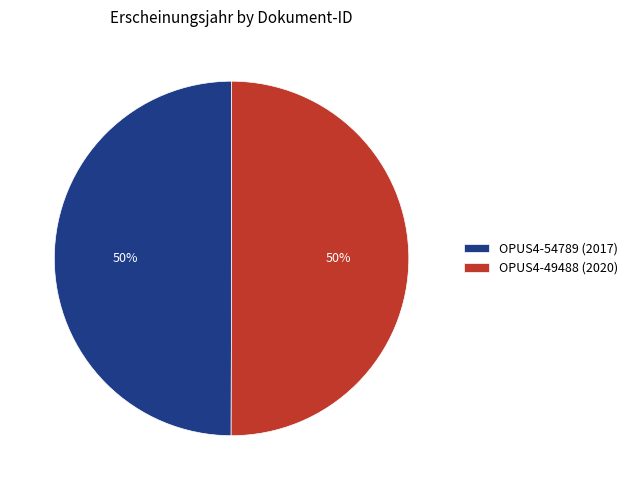

Approximately how many times larger is the value at OPUS4-49488 (2020) compared to OPUS4-54789 (2017)?

1.0